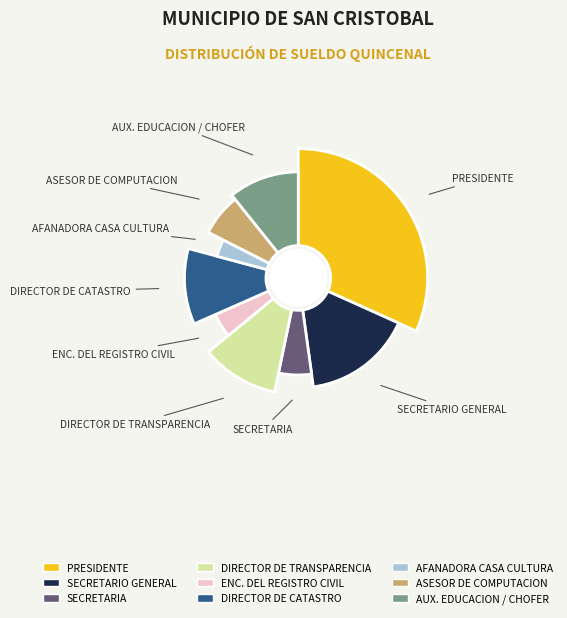

What is the smallest slice in the pie chart?

AFANADORA CASA CULTURA